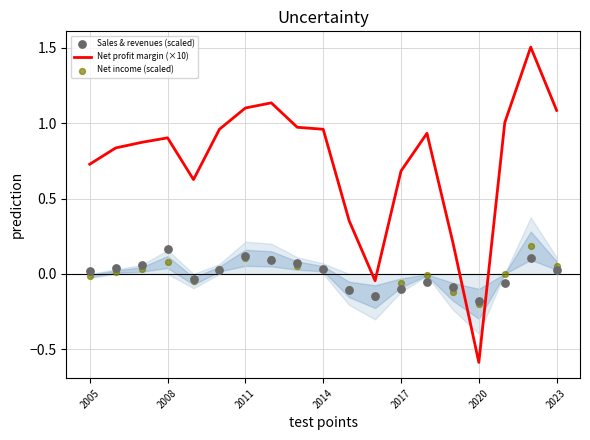

At how many categories does at least one series exceed 1?

5